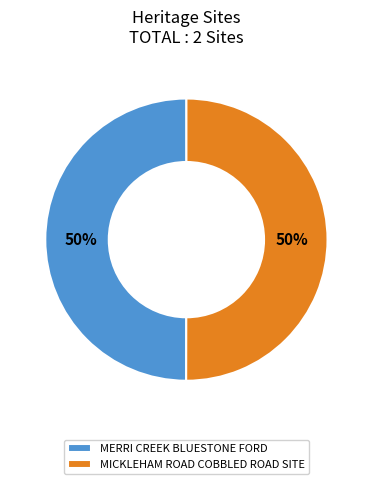

Do MERRI CREEK BLUESTONE FORD and MICKLEHAM ROAD COBBLED ROAD SITE together represent more than half of the pie?

Yes